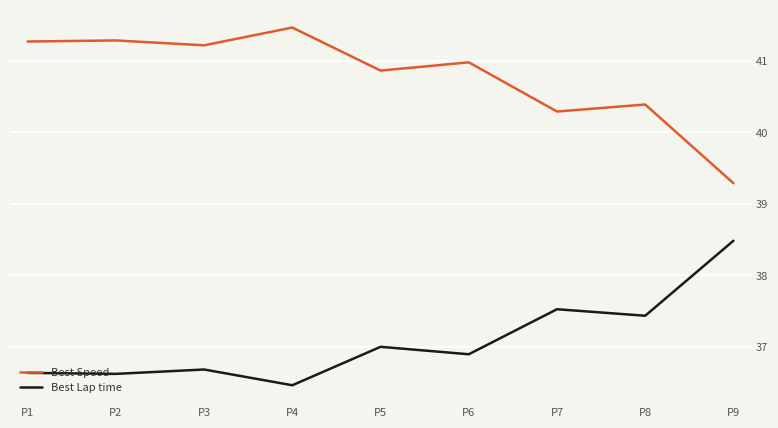

Is it true that Best Lap time equals 65.0 at P8?

False